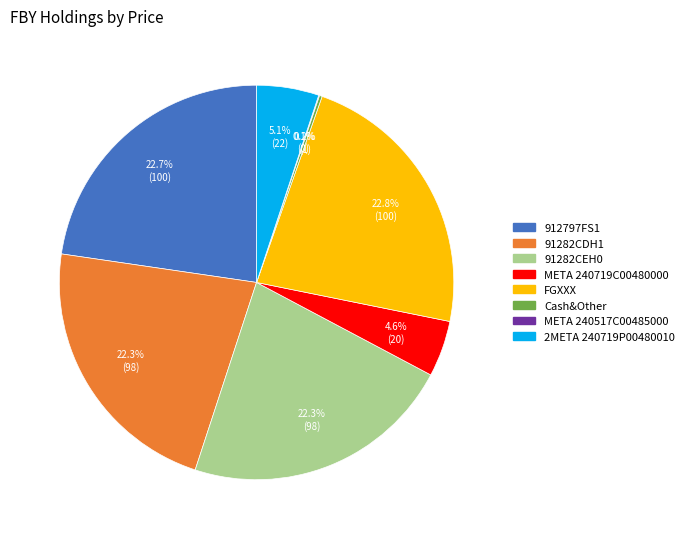

What portion of the pie excludes 91282CDH1?

77.7%